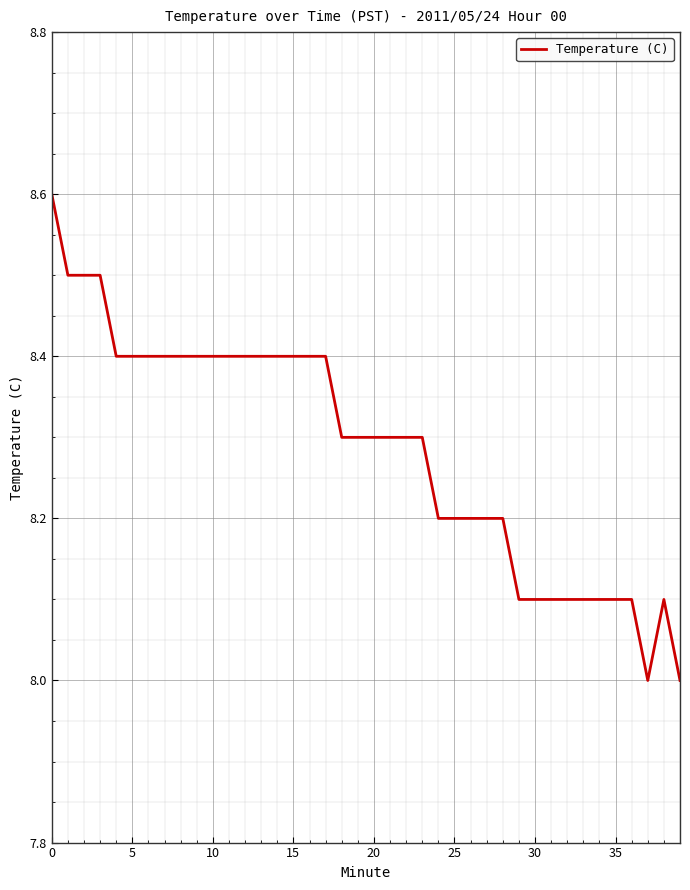

What is the difference between the maximum and minimum values?

0.6